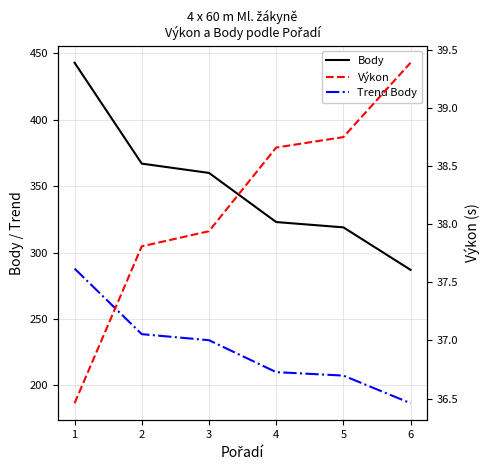

What is the value of the Body point at the 1st from the left?

443.0